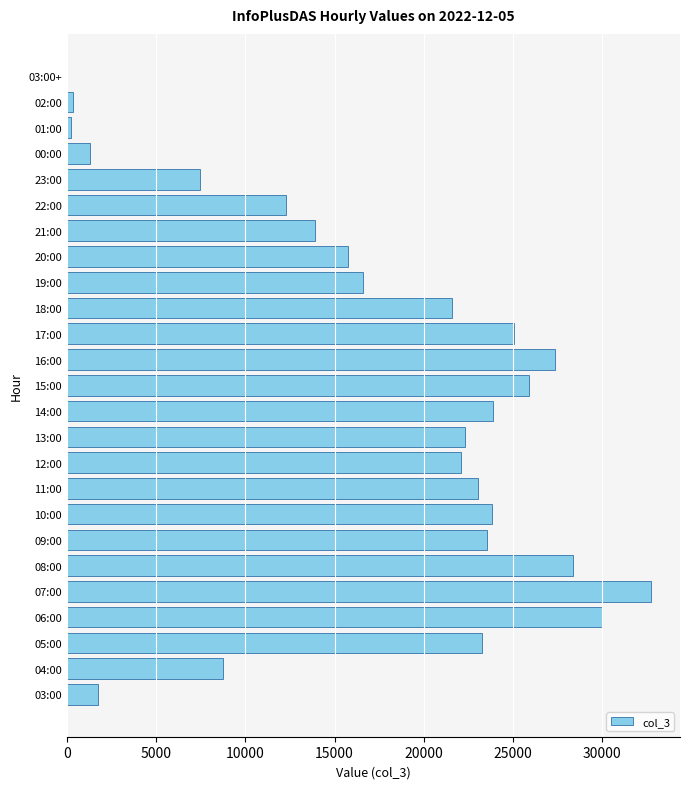

What is the sum of all values?

431368